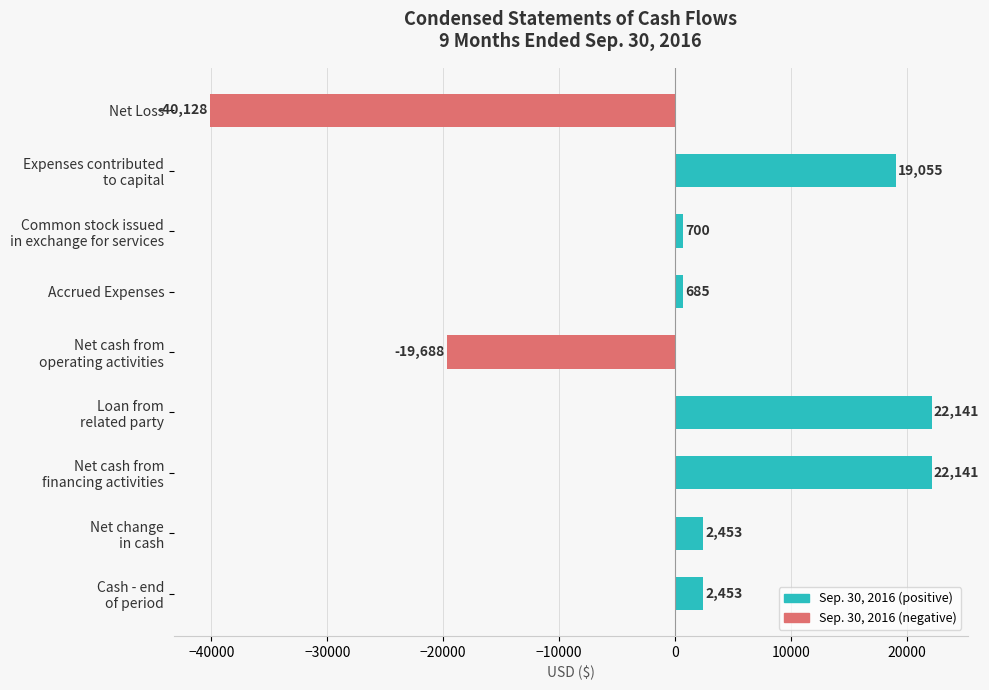

What is the minimum value shown in the chart?

-40128